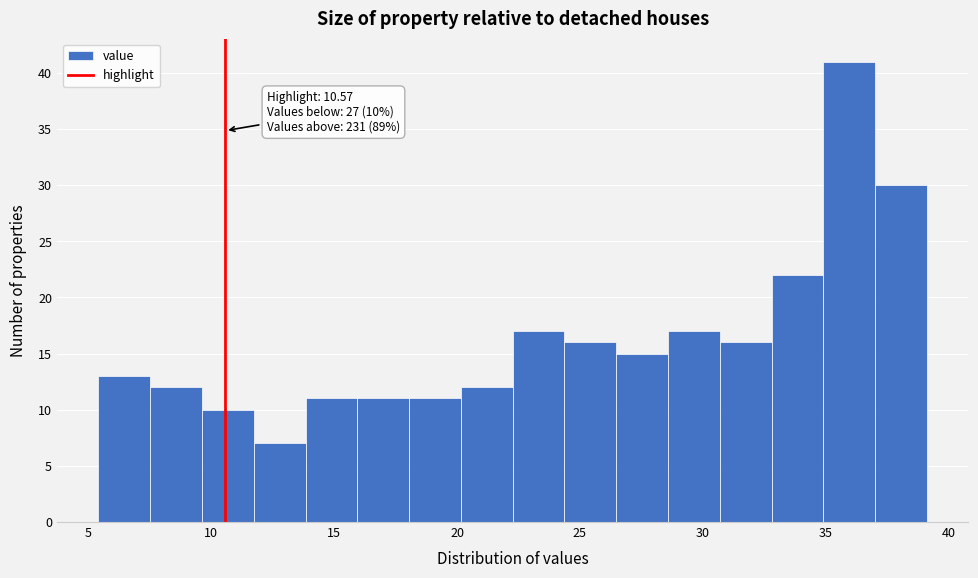

Which range on the x-axis has the tallest bar?

35.0 to 37.0